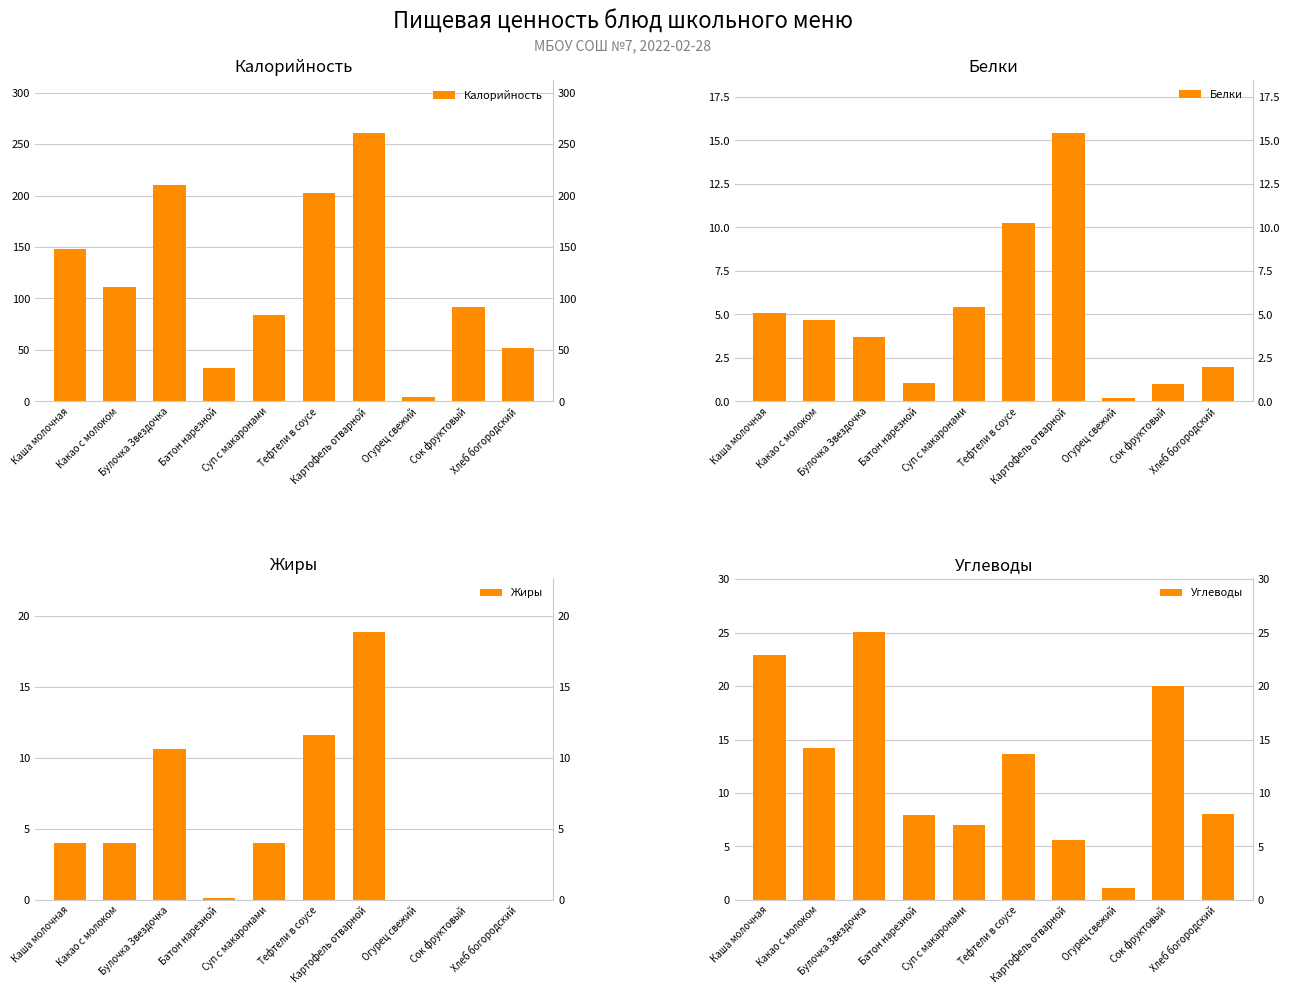

What is the sum of all Жиры values?

53.4